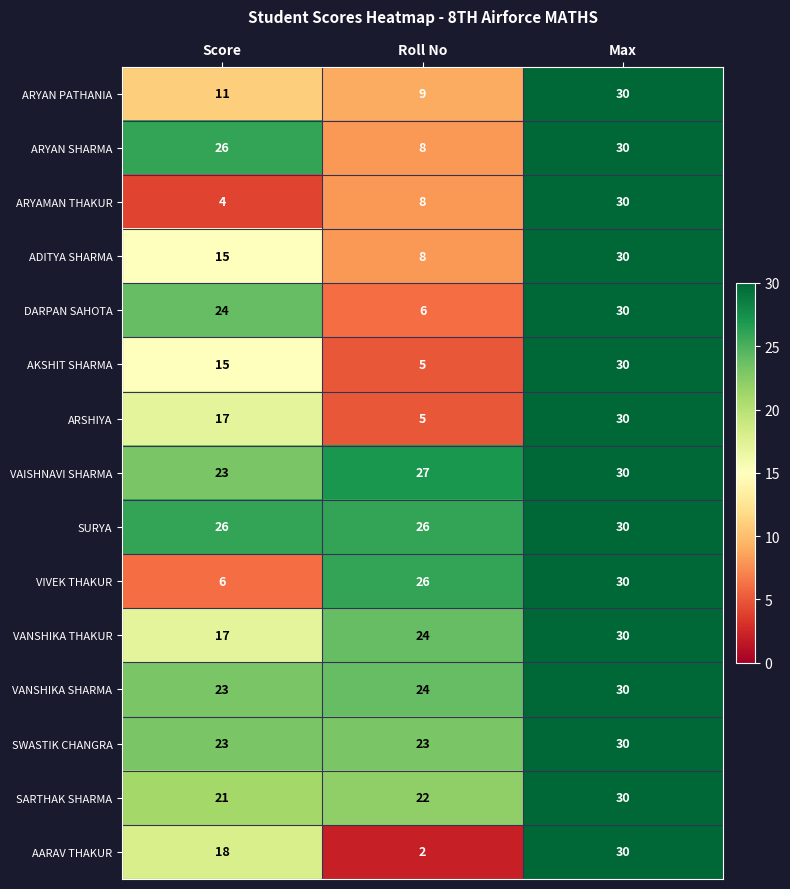

Which label corresponds to the largest value in the chart?

Max